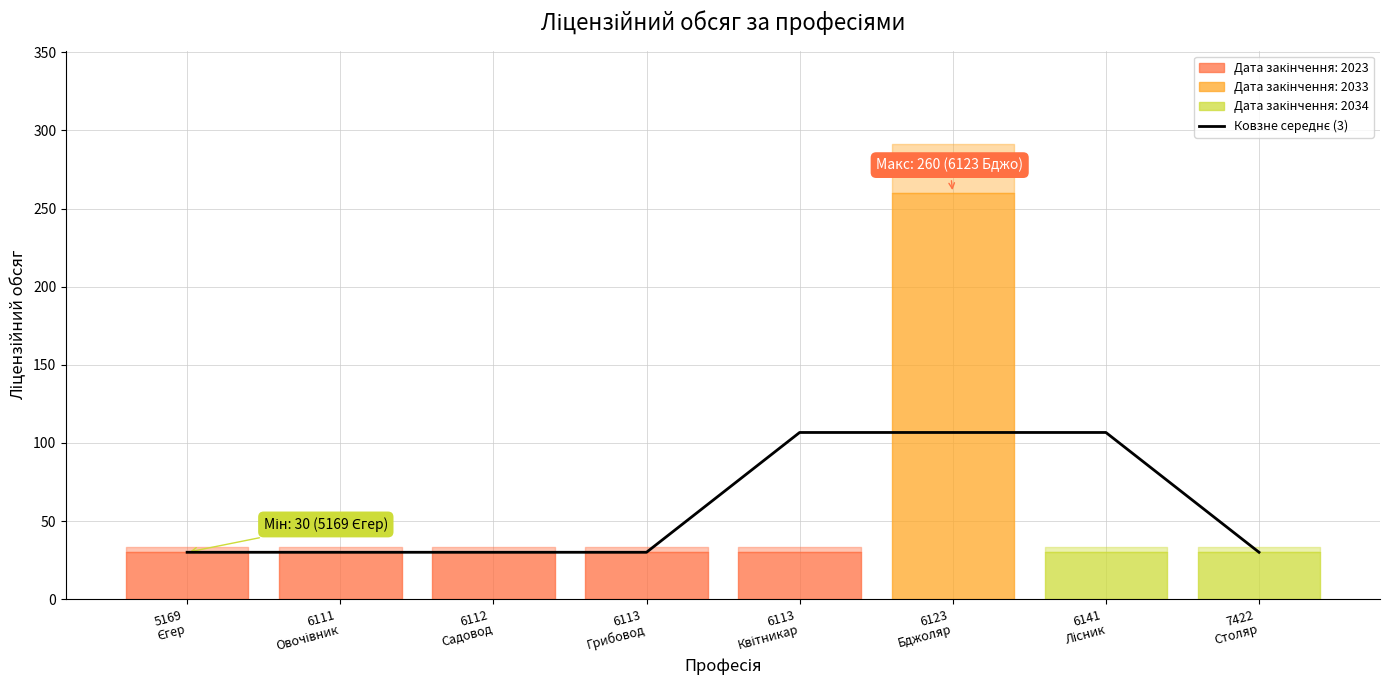

Reading right to left, transcribe all the data shown in this chart.

30.0	106.7	106.7	106.7	30.0	30.0	30.0	30.0